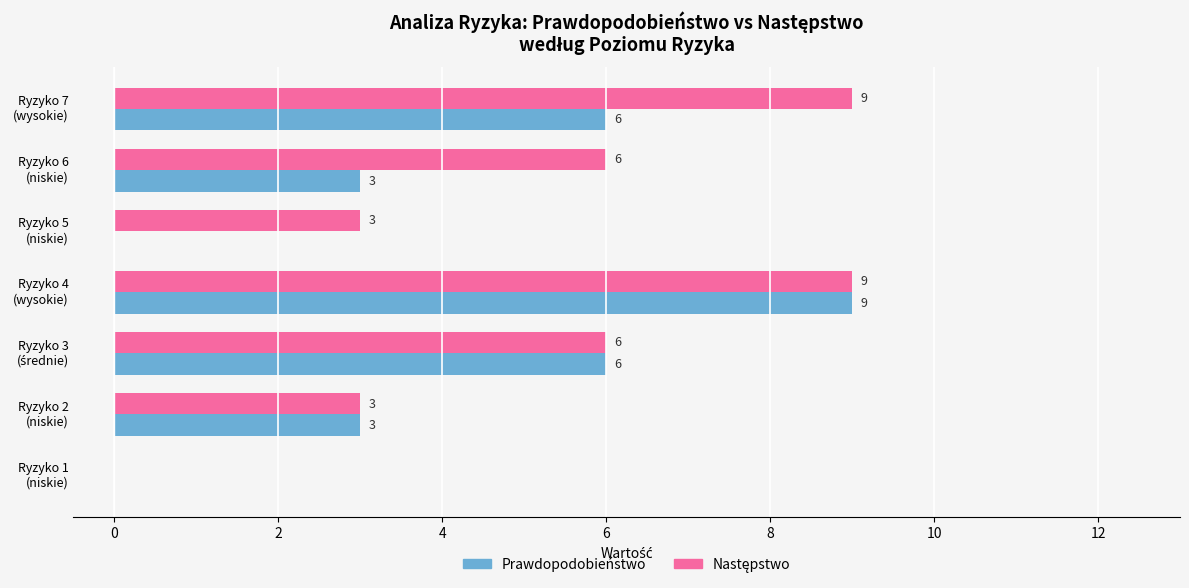

At which category is the sum across all series the highest?

Ryzyko 4
(wysokie)